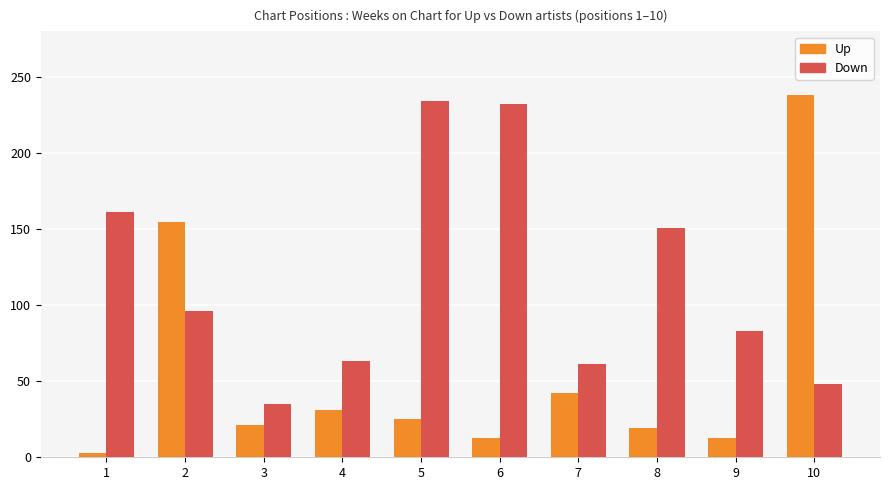

Between 7 and 8, which series saw the biggest shift?

Down